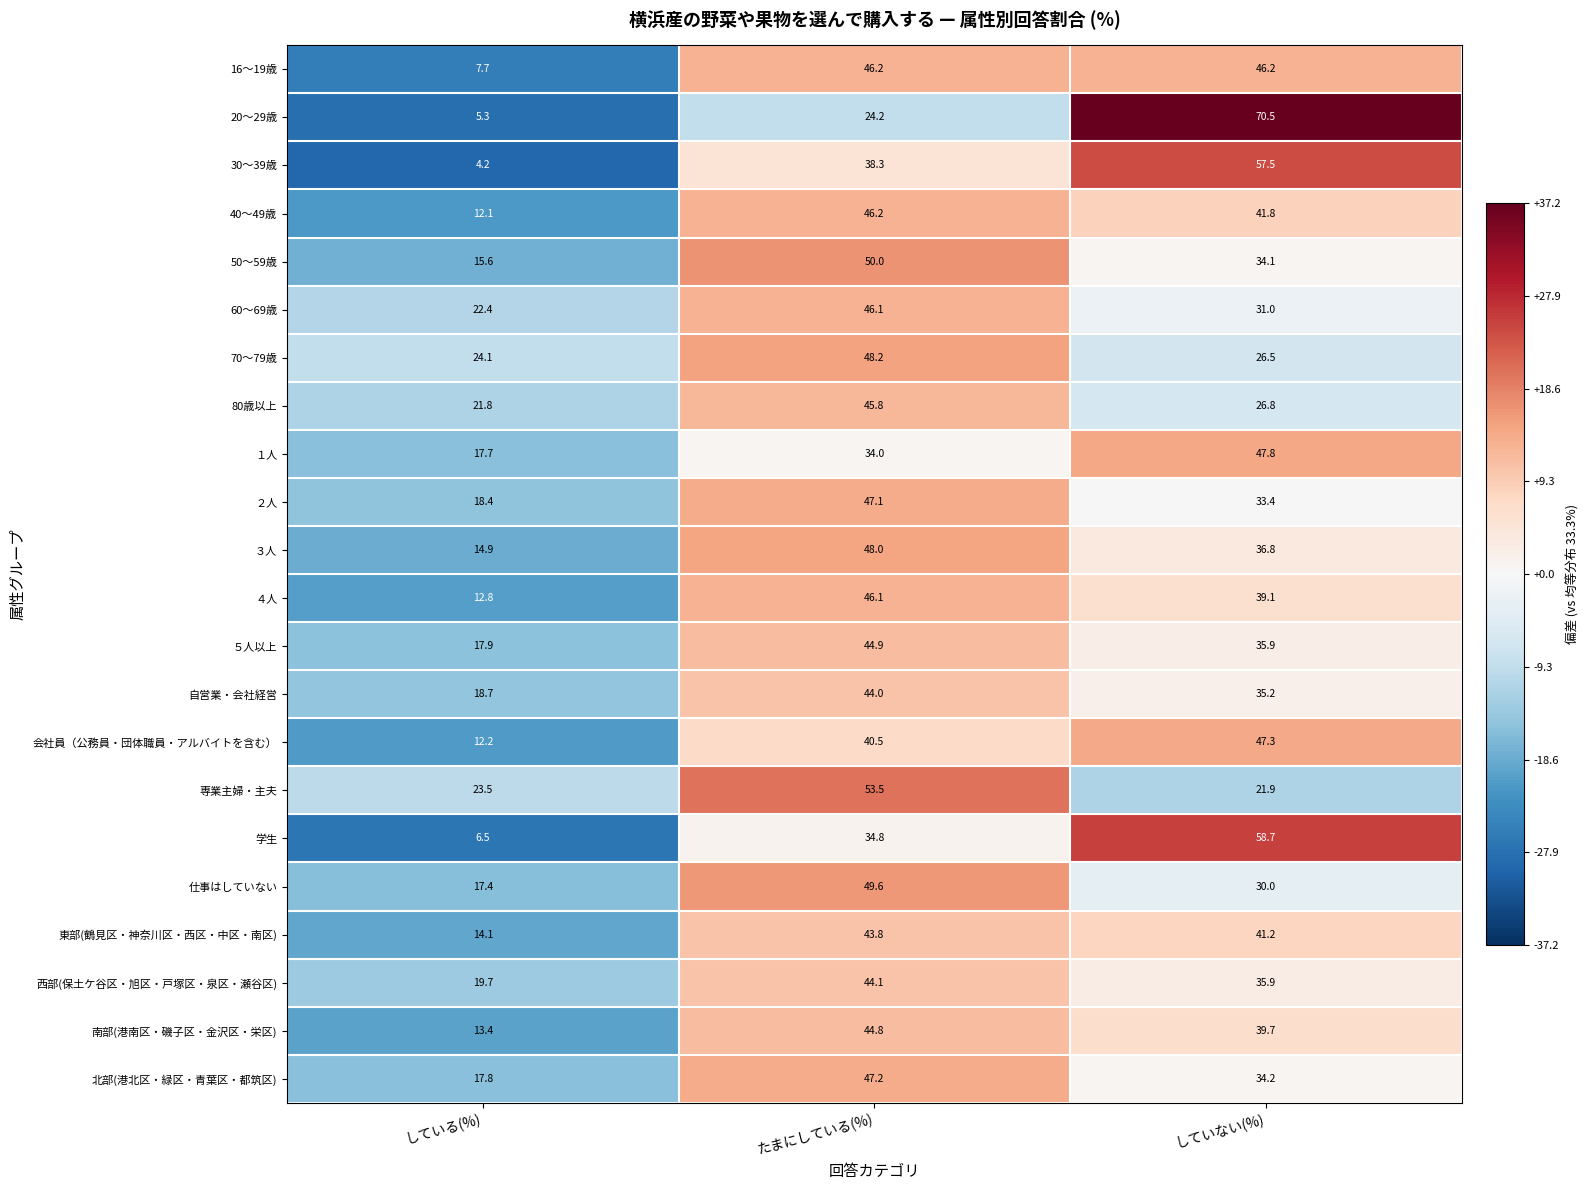

The value of 50～59歳 at していない(%) is 34.1. True or false?

True